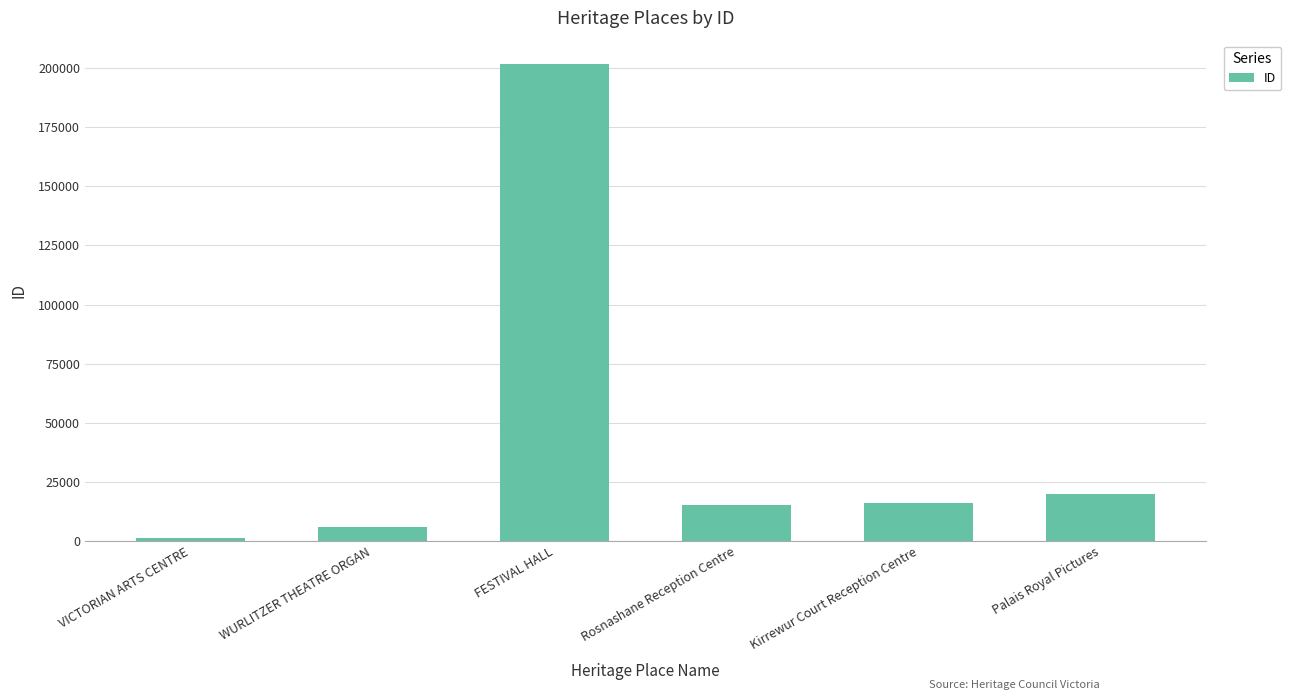

Reading left to right, extract all data points from this chart.

VICTORIAN ARTS CENTRE=1067	WURLITZER THEATRE ORGAN=5994	FESTIVAL HALL=201568	Rosnashane Reception Centre=15261	Kirrewur Court Reception Centre=16248	Palais Royal Pictures=20039